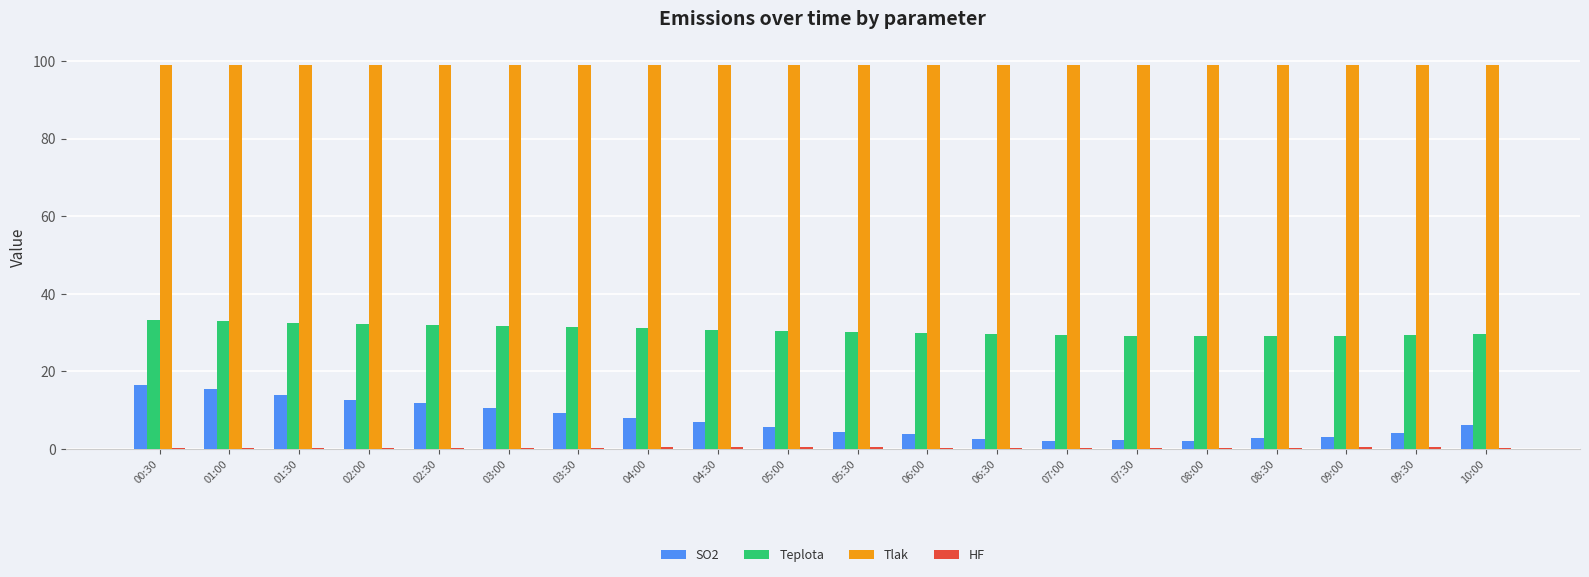

Is it true that SO2 equals 2.6 at 06:30?

True